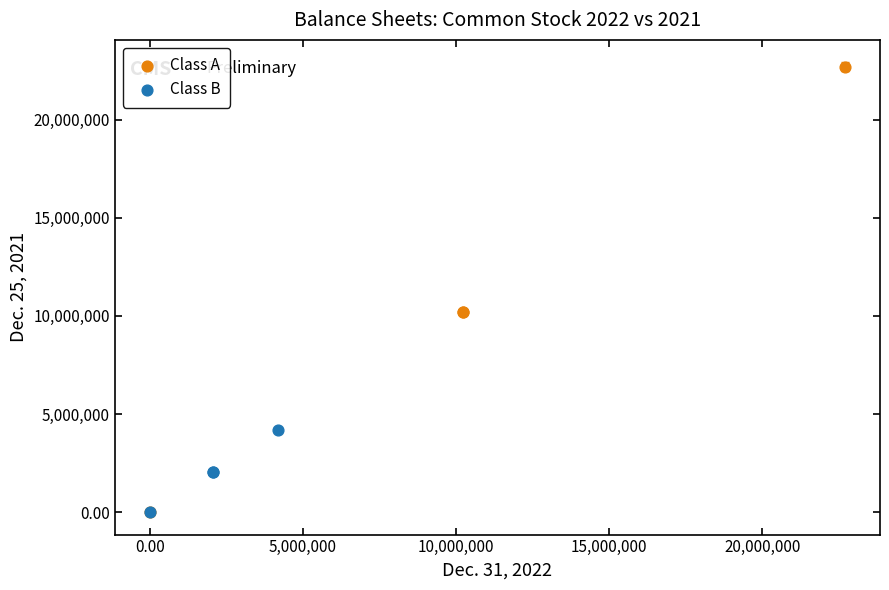

What are all the series names shown in the legend?

Class A, Class B